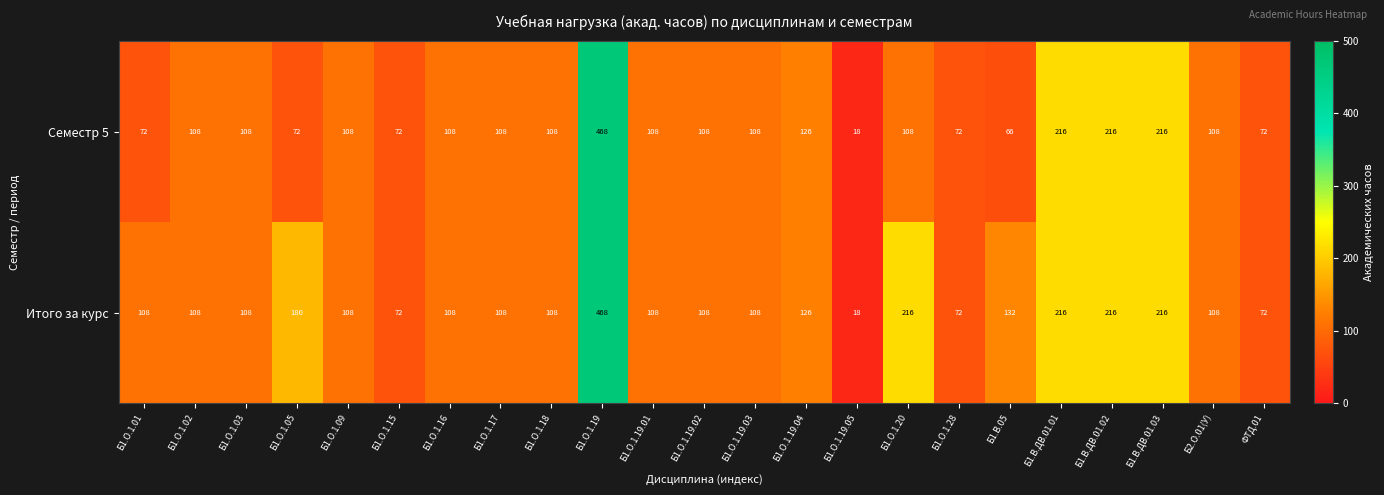

True or false: Семестр 5 has a value of 150 at Б1.О.1.17.

False